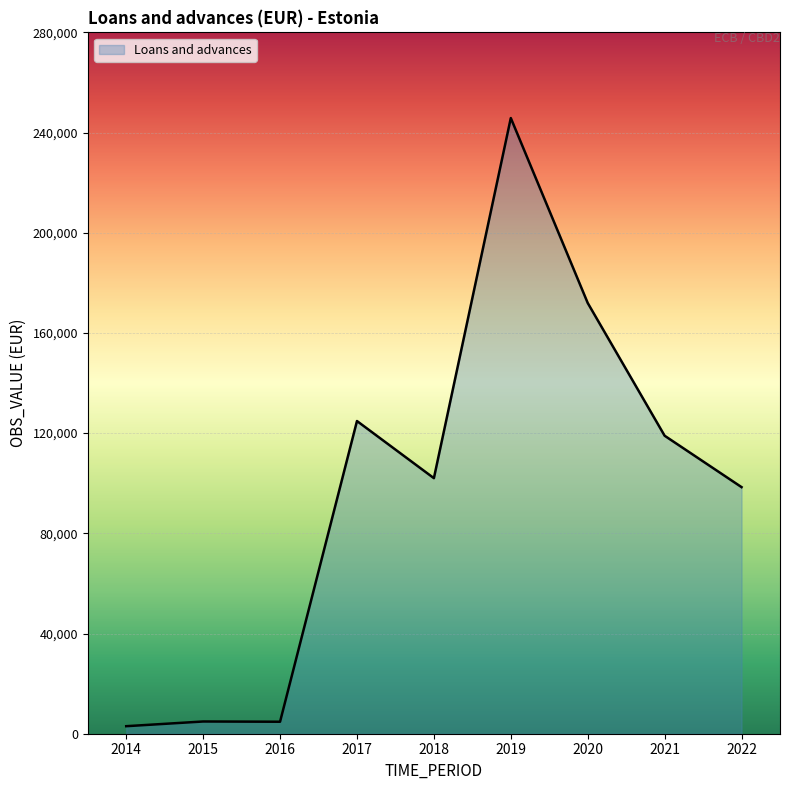

What is the greatest value displayed?

245798